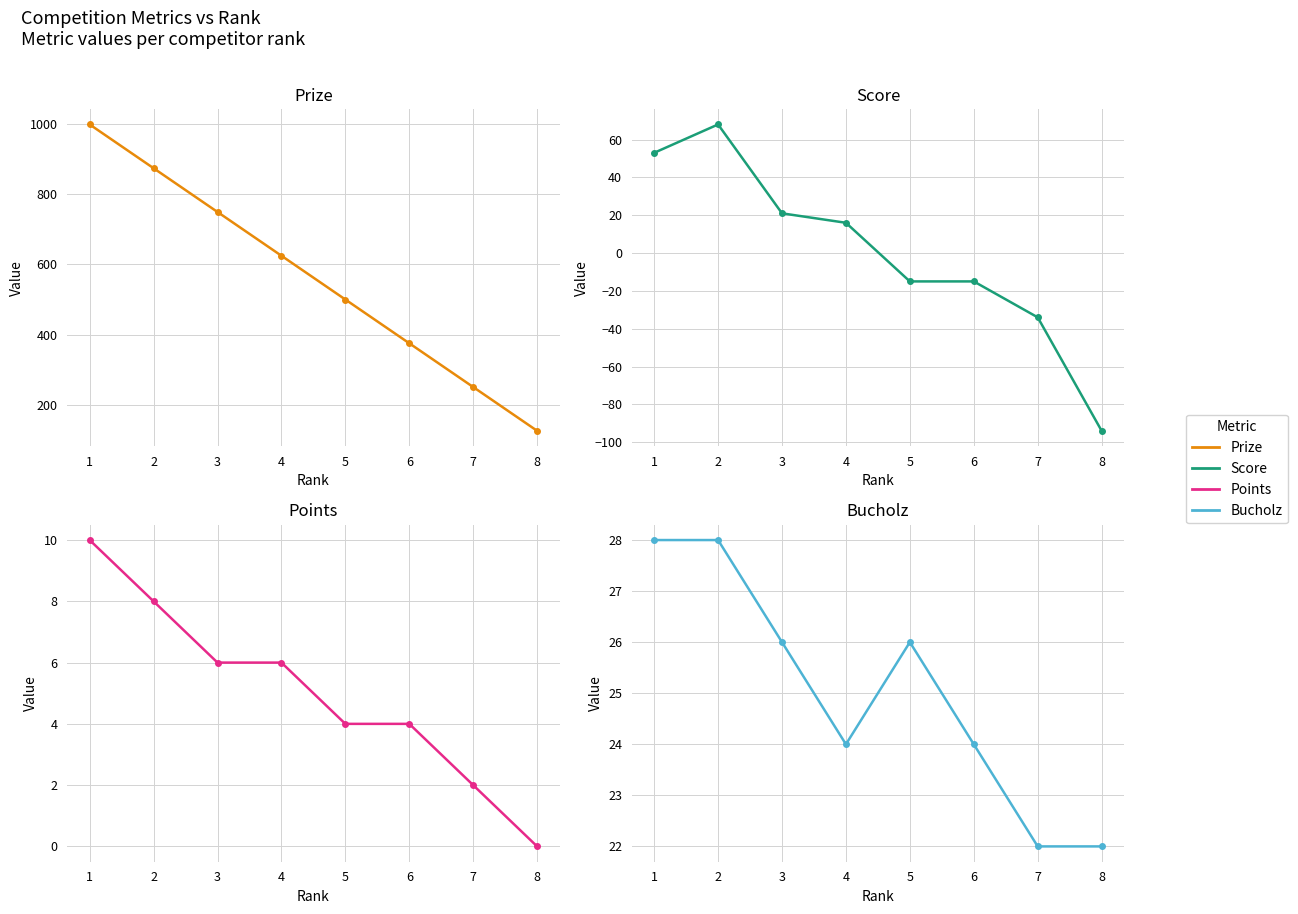

Reading right to left, list all the values displayed in this chart.

Prize: 125	250	375	500	625	750	875	1000
Score: -94	-34	-15	-15	16	21	68	53
Points: 0	2	4	4	6	6	8	10
Bucholz: 22	22	24	26	24	26	28	28